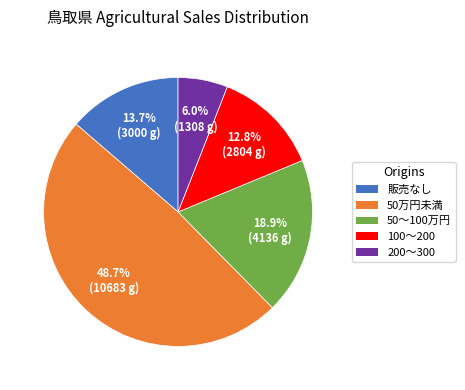

To the nearest percent, what percentage of the pie is 100～200?

13%